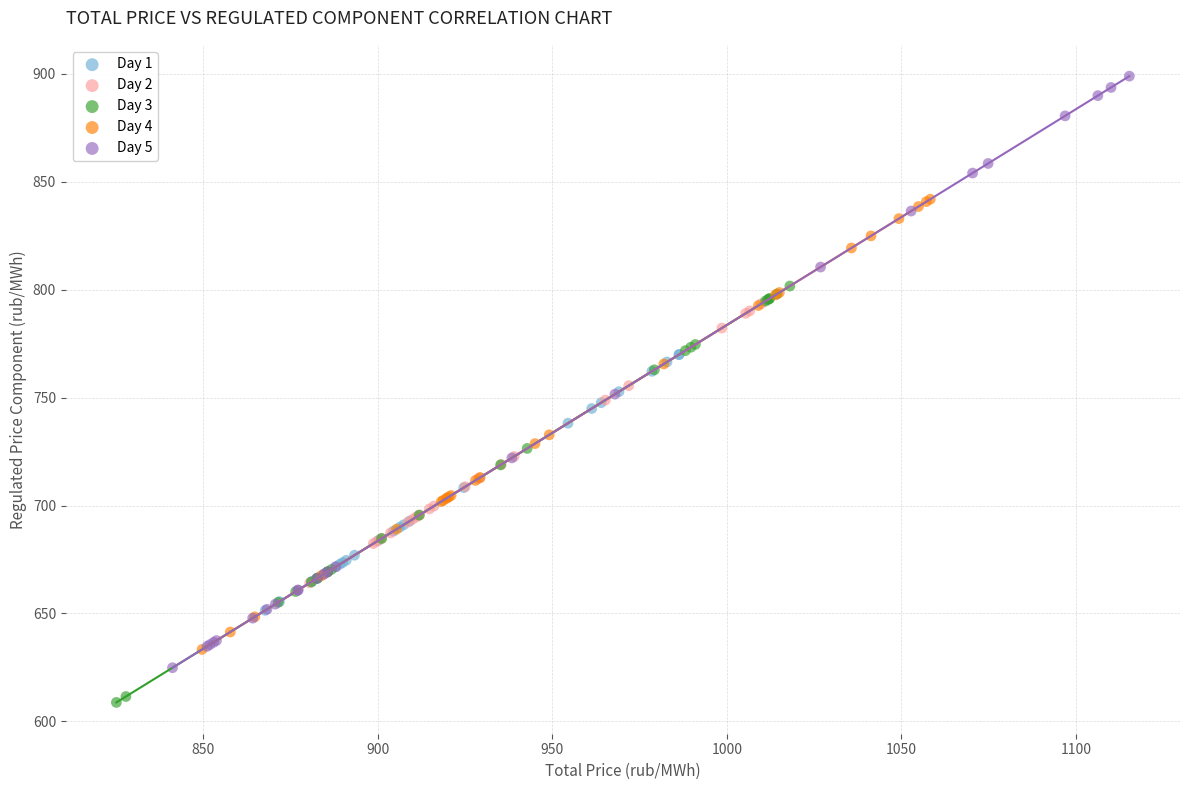

Which series reaches the maximum Y coordinate?

Day 5